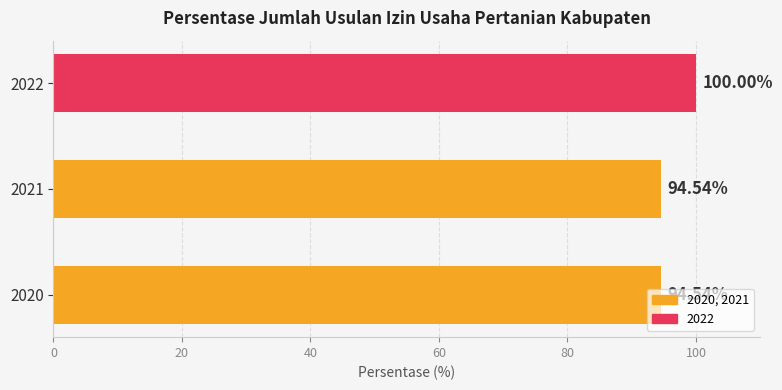

What is the change in value from 2020 to 2022?

+5.5